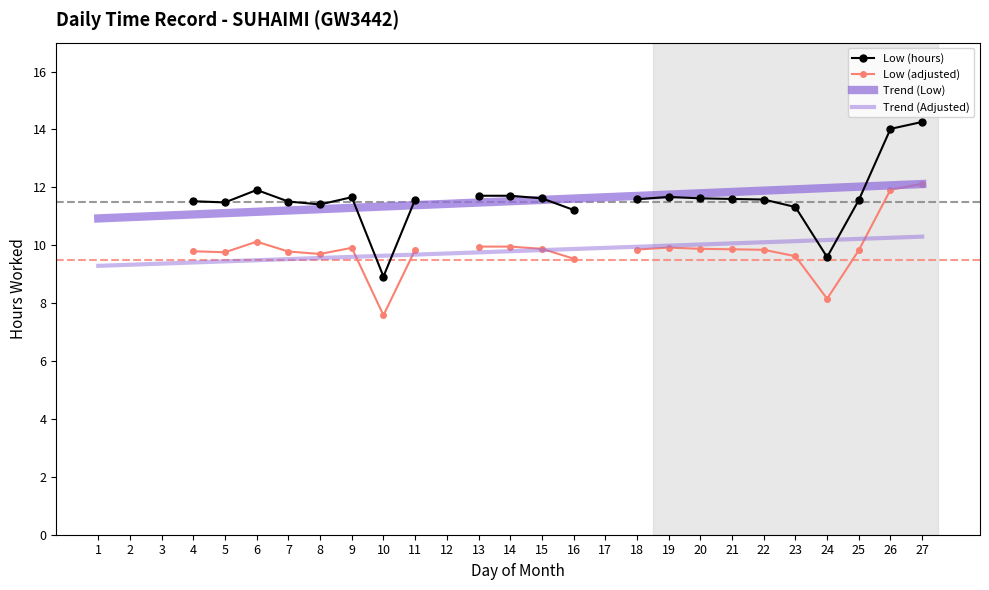

Read the Trend (Low) value at 27.

12.1